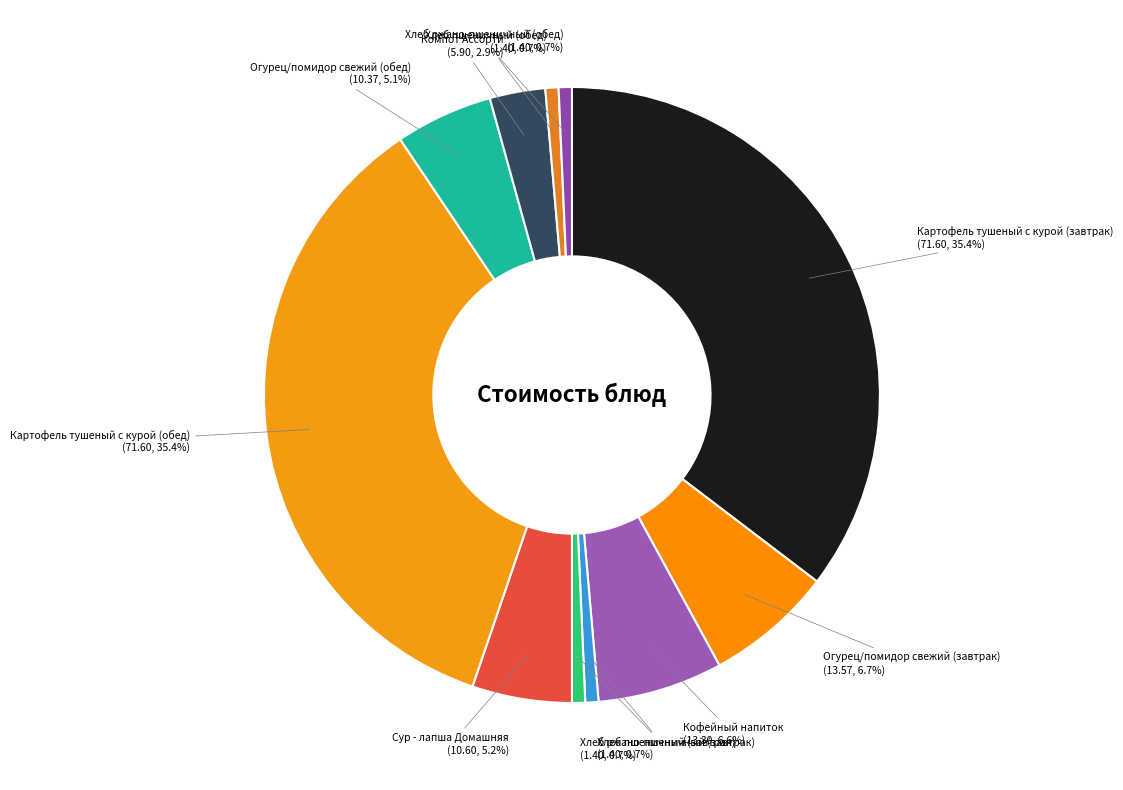

Rank the categories by value from highest to lowest.

Картофель тушеный с курой (завтрак), Картофель тушеный с курой (обед), Огурец/помидор свежий (завтрак), Кофейный напиток, Сур - лапша Домашняя, Огурец/помидор свежий (обед), Компот Ассорти, Хлеб пшеничный (завтрак), Хлеб ржано-пшеничный (завтрак), Хлеб пшеничный (обед), Хлеб ржано-пшеничный (обед)